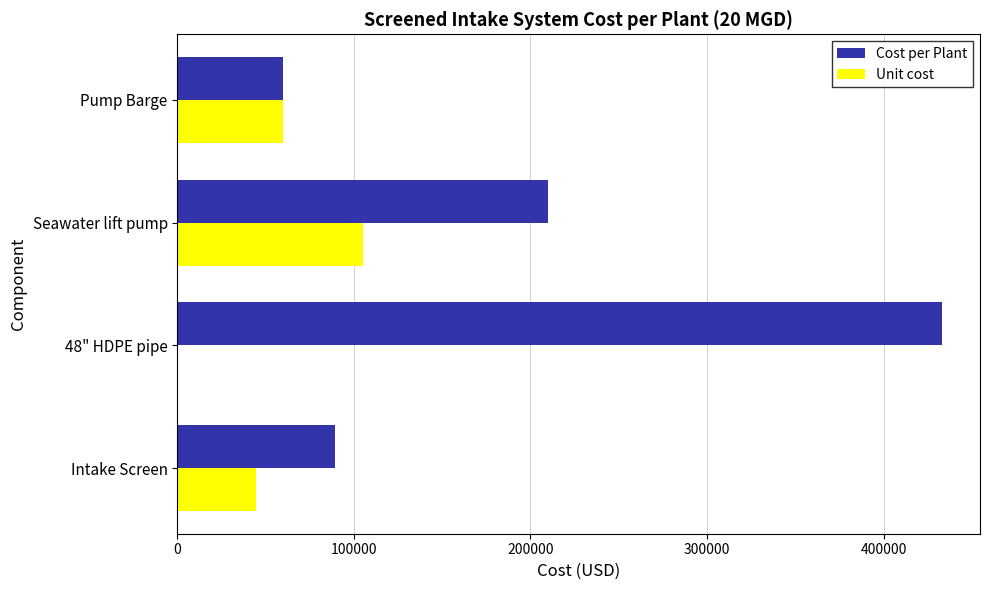

Which series has the largest range (max minus min)?

Cost per Plant